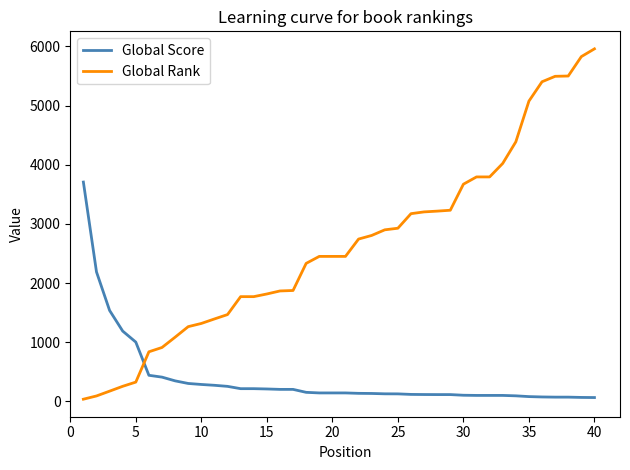

What is the sum of all Global Rank values?

105077